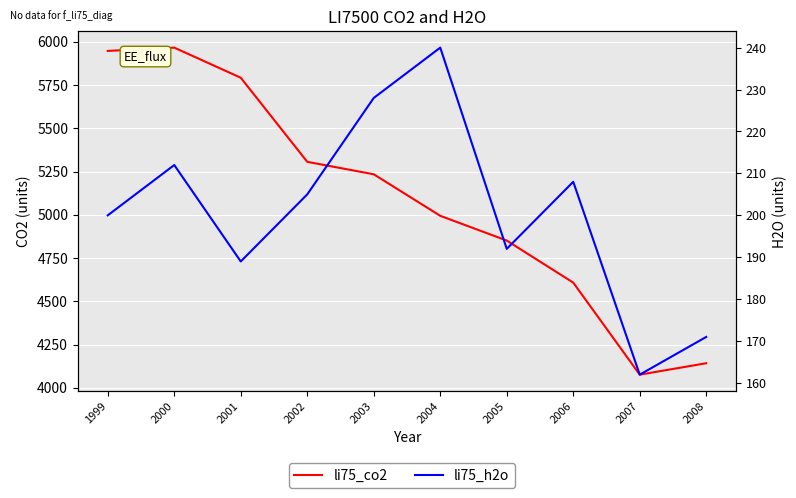

Rank the series at 2002 from highest to lowest value.

li75_co2, li75_h2o